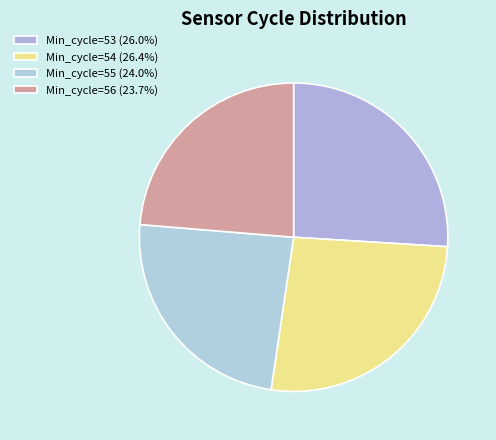

How many slices are in this pie chart?

4